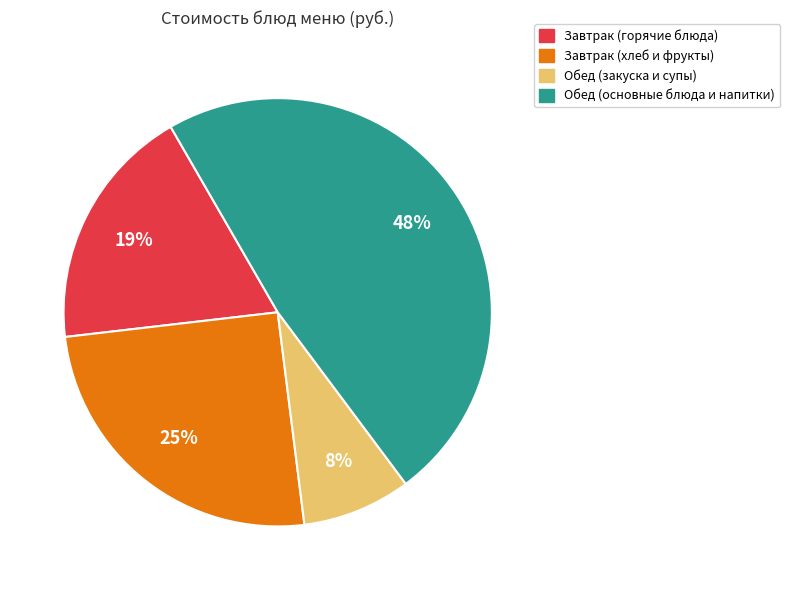

To the nearest percent, what is the average slice percentage?

25%